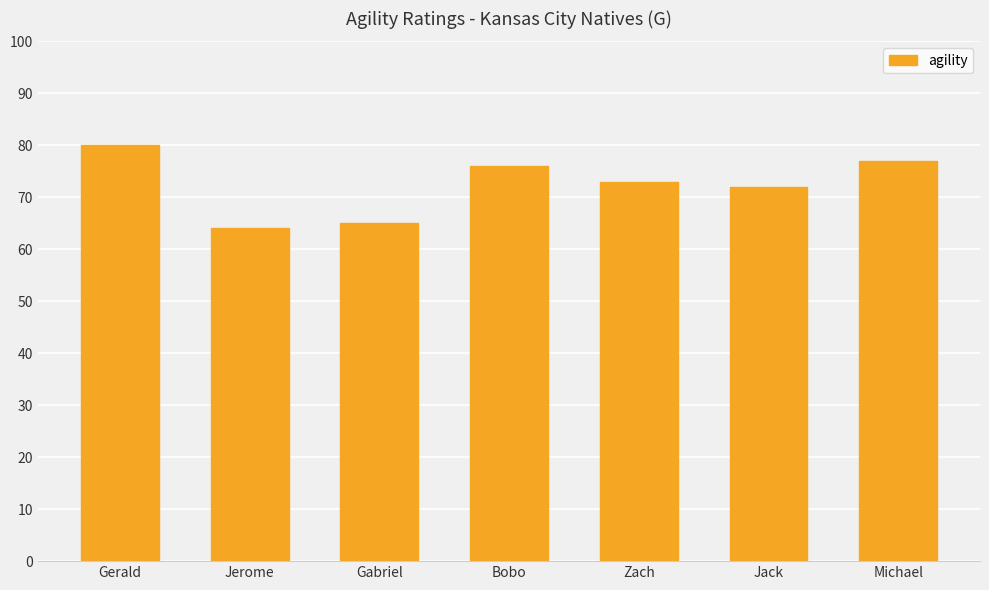

Reading left to right, what are all the values shown in this chart?

Gerald=80	Jerome=64	Gabriel=65	Bobo=76	Zach=73	Jack=72	Michael=77